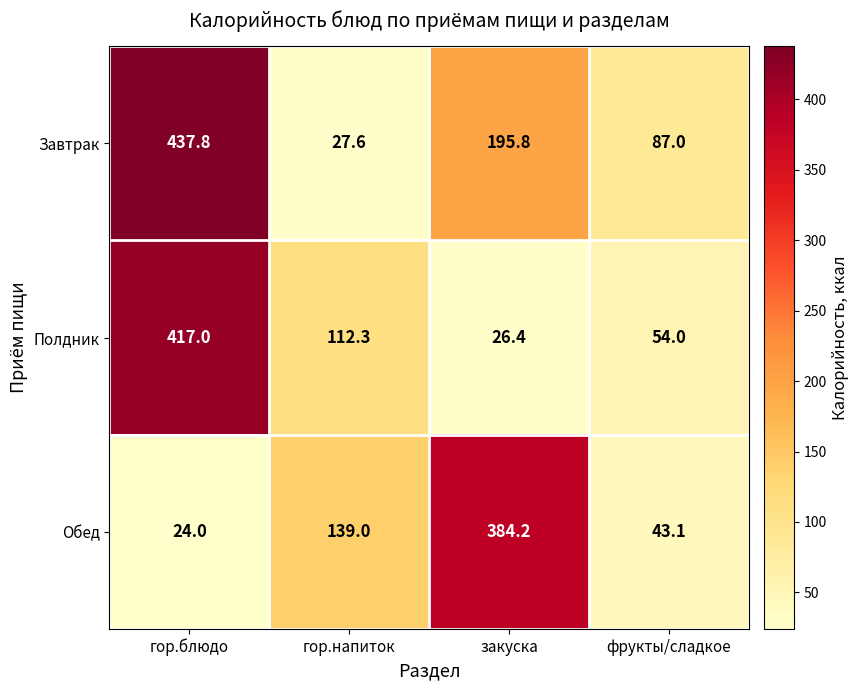

True or false: Обед has a value of 43.1 at фрукты/сладкое.

True